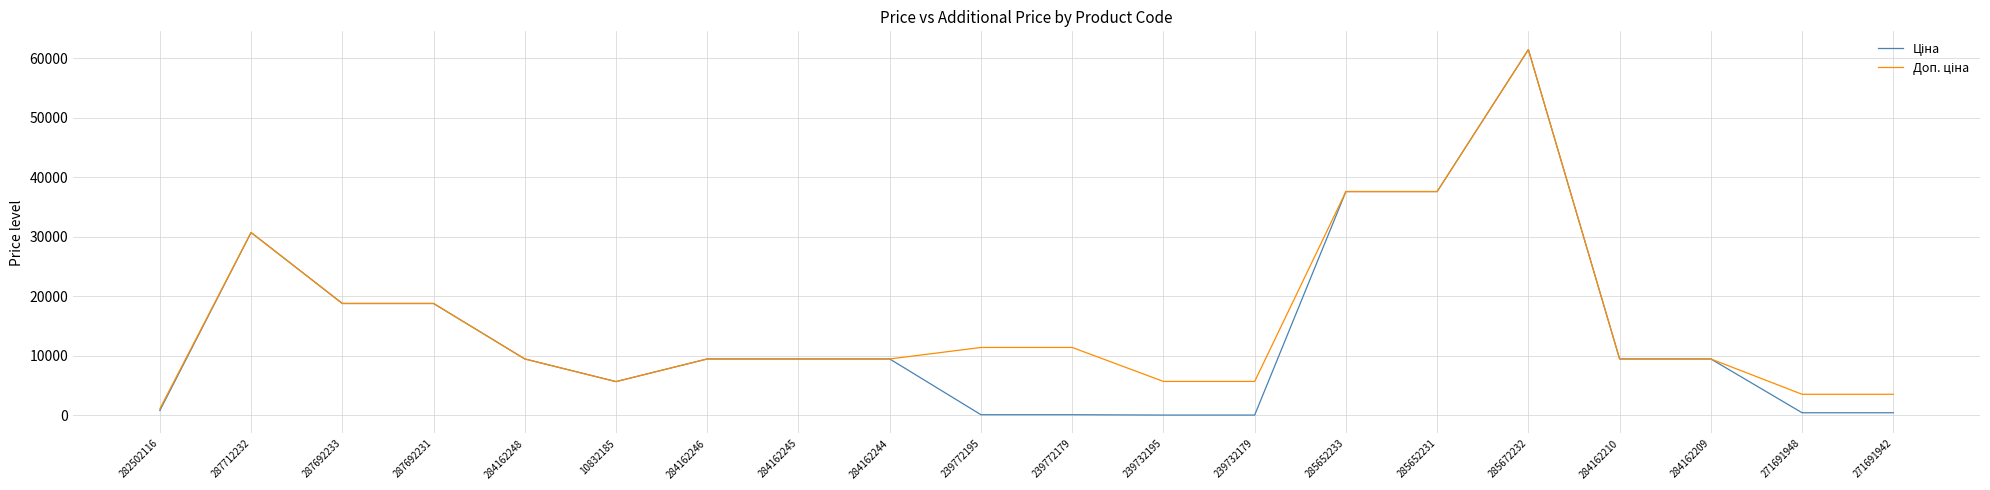

At which category is the sum across all series the highest?

285672232